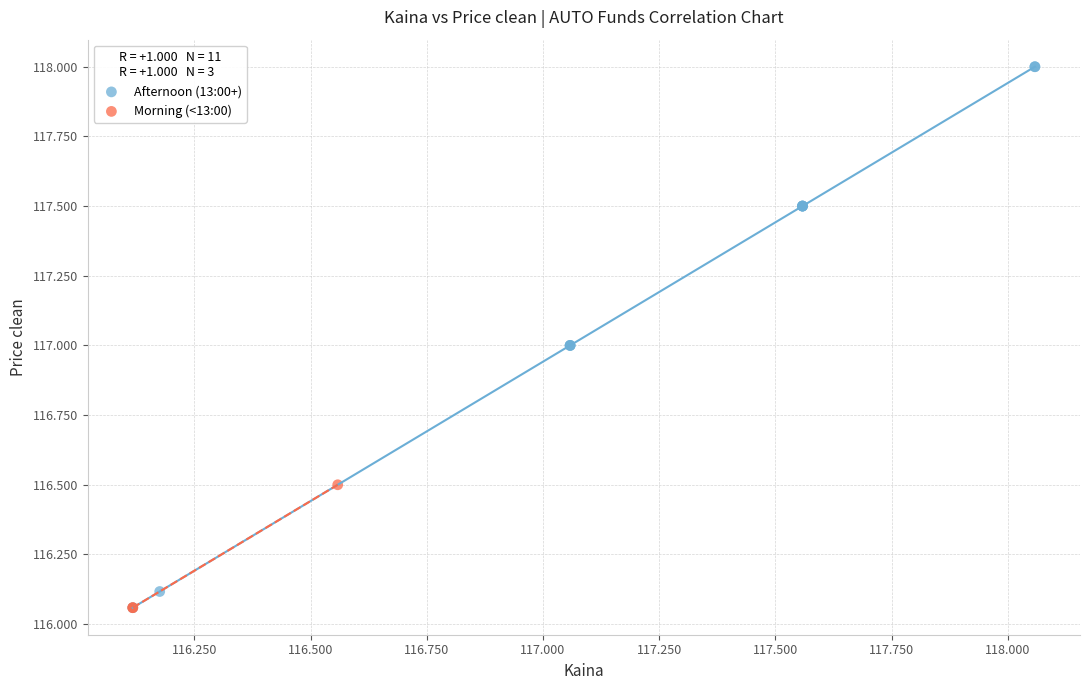

Which series contains the highest Y value?

Afternoon (13:00+)